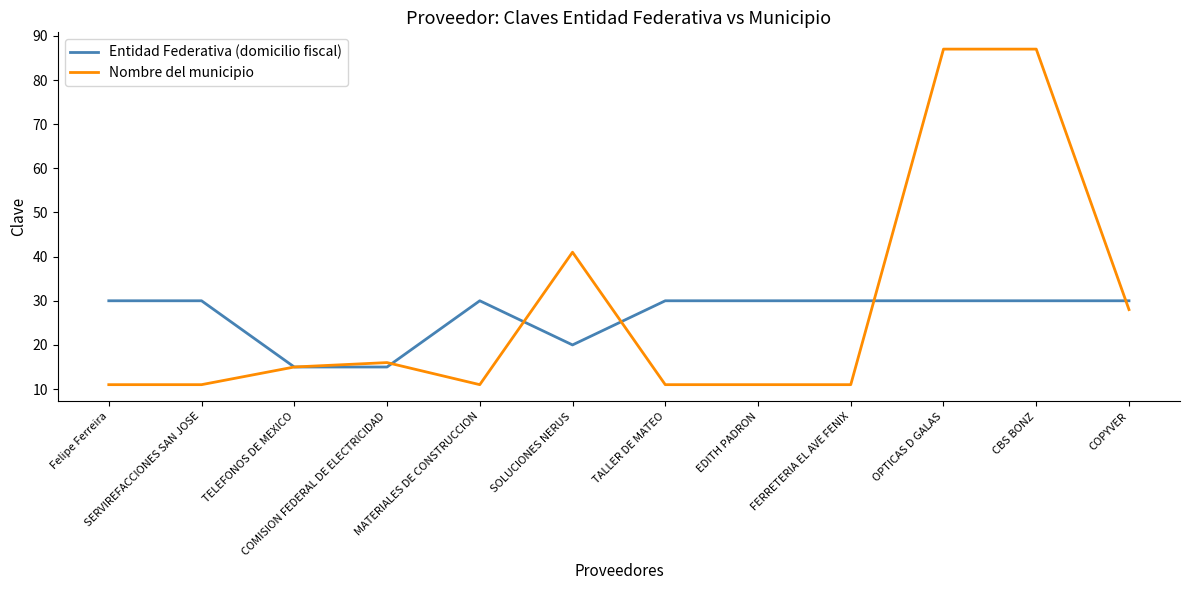

List the series in order of their overall mean, lowest first.

Entidad Federativa (domicilio fiscal), Nombre del municipio